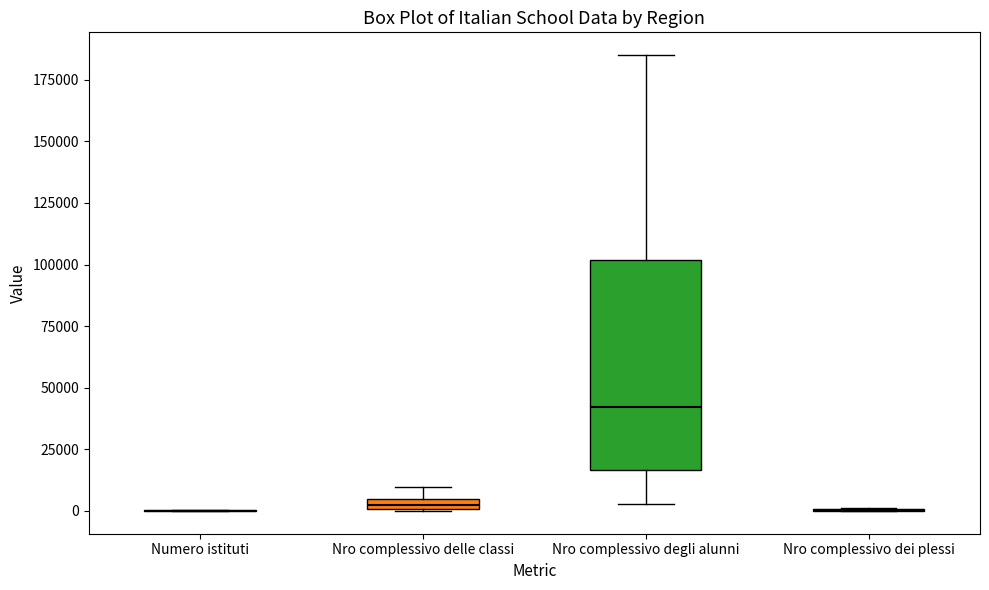

Where does the upper whisker of the box for Nro complessivo delle classi end on the y-axis? The values are not printed on the chart, so give them approximately, as read against the axis.

10000